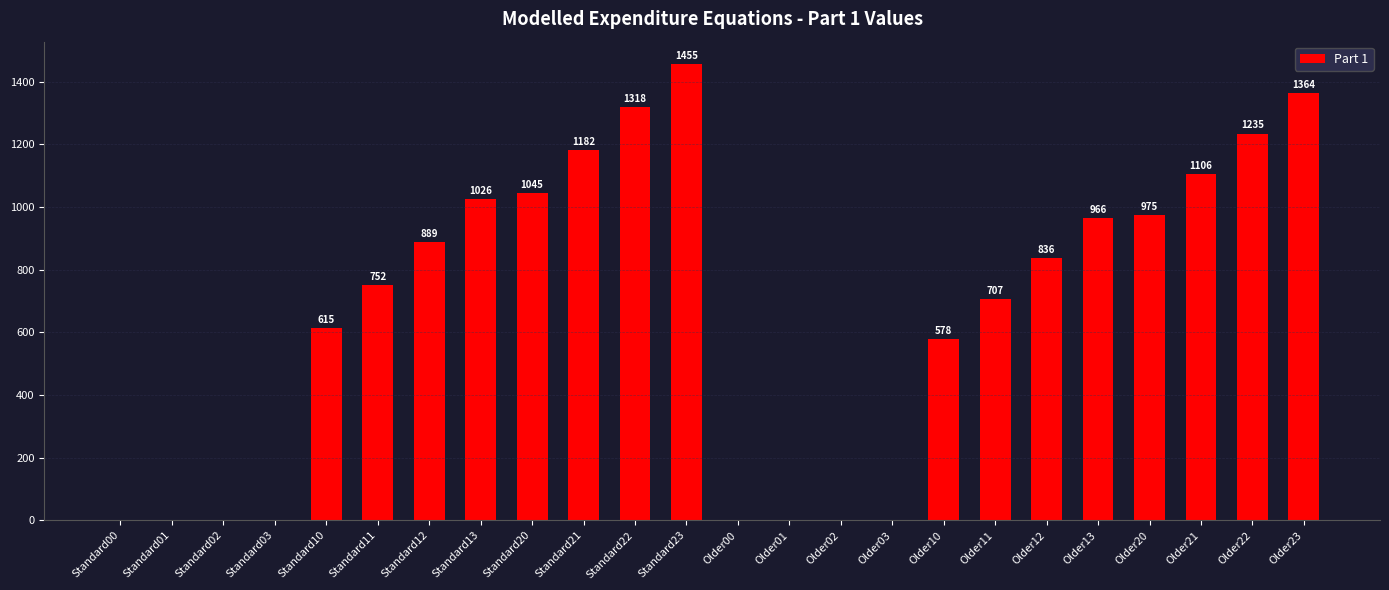

What is the greatest value displayed?

1455.5